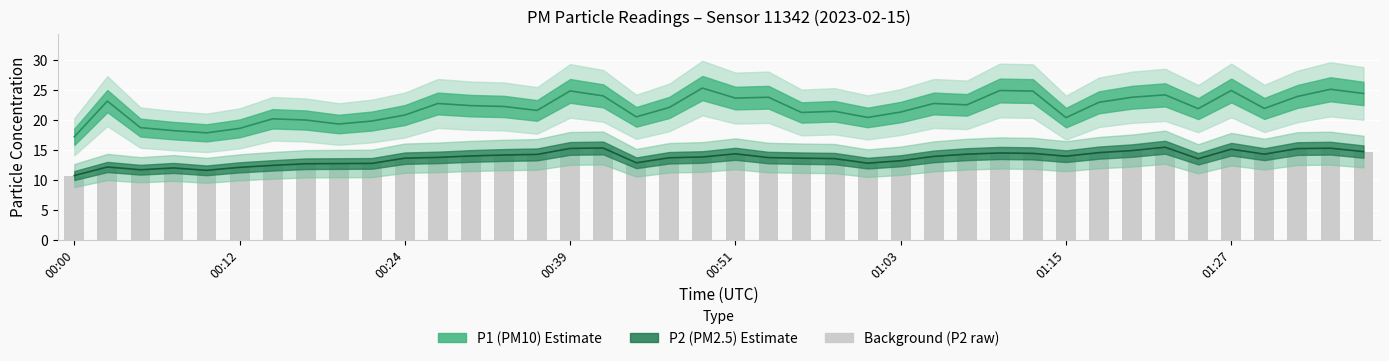

Reading left to right, what are all the values shown in this chart?

P1: 00:00=17.2	00:02=23.1	00:05=18.7	00:07=18.2	00:09=17.8	00:12=18.6	00:14=20.2	00:17=20.0	00:19=19.3	00:22=19.8	00:24=20.8	00:26=22.7	00:29=22.4	00:31=22.2	00:36=21.6	00:39=24.8	00:41=24.0	00:43=20.5	00:46=22.1	00:48=25.3	00:51=23.6	00:53=23.8	00:56=21.2	00:58=21.4	01:00=20.4	01:03=21.3	01:05=22.7	01:08=22.5	01:10=24.9	01:13=24.8	01:15=20.4	01:18=22.9	01:20=23.8	01:23=24.2	01:25=21.9	01:27=24.9	01:30=21.9	01:32=23.9	01:35=25.1	01:37=24.4
P2: 00:00=10.7	00:02=12.1	00:05=11.7	00:07=12.0	00:09=11.6	00:12=12.1	00:14=12.4	00:17=12.7	00:19=12.7	00:22=12.7	00:24=13.6	00:26=13.7	00:29=14.0	00:31=14.1	00:36=14.2	00:39=15.2	00:41=15.3	00:43=12.8	00:46=13.7	00:48=13.8	00:51=14.3	00:53=13.7	00:56=13.6	00:58=13.5	01:00=12.8	01:03=13.2	01:05=13.9	01:08=14.3	01:10=14.5	01:13=14.4	01:15=13.9	01:18=14.5	01:20=14.9	01:23=15.4	01:25=13.5	01:27=15.1	01:30=14.3	01:32=15.2	01:35=15.3	01:37=14.7